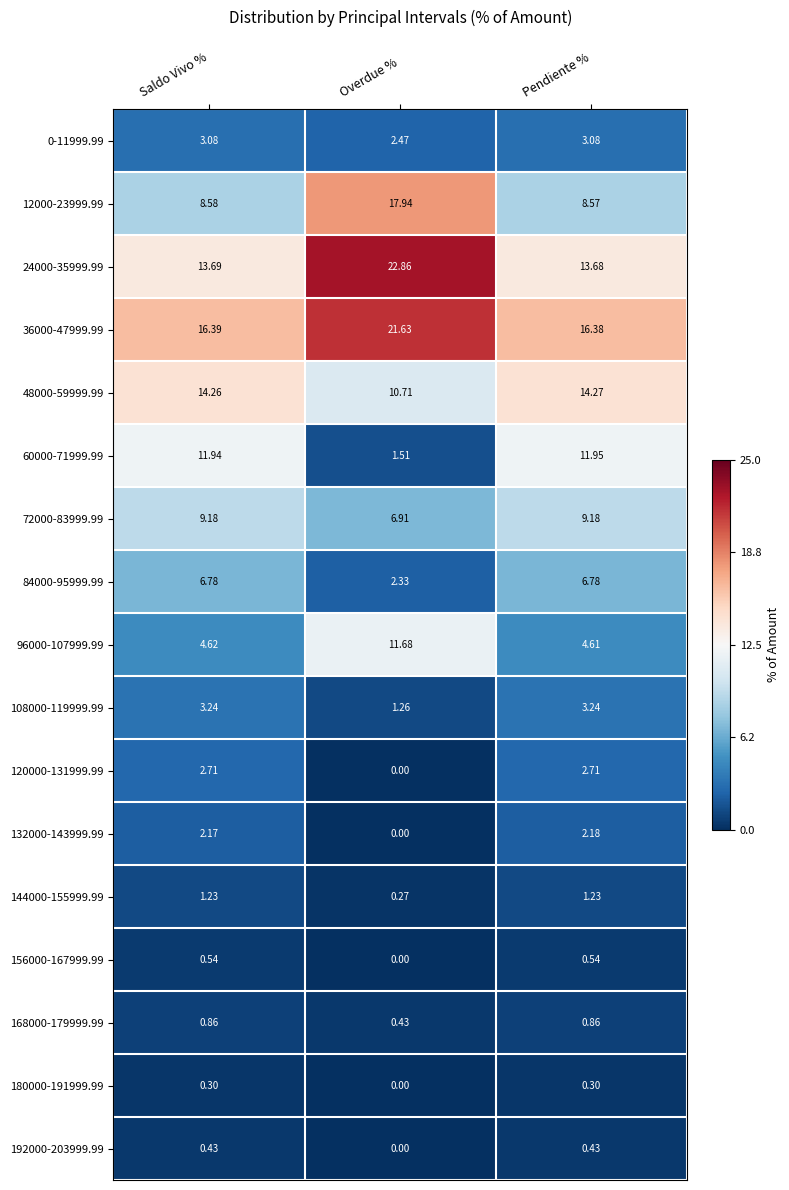

At which label is 192000-203999.99 closest to 0?

Overdue %